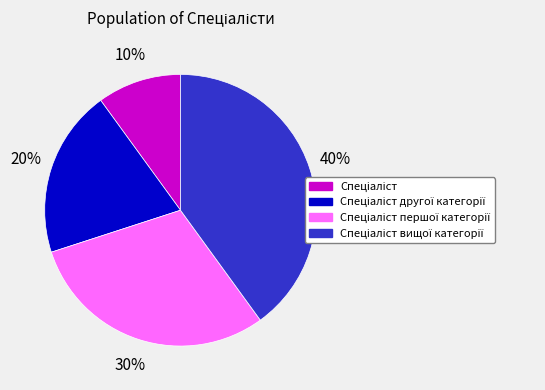

To the nearest percent, what is the difference between the largest and smallest slice percentages?

30%